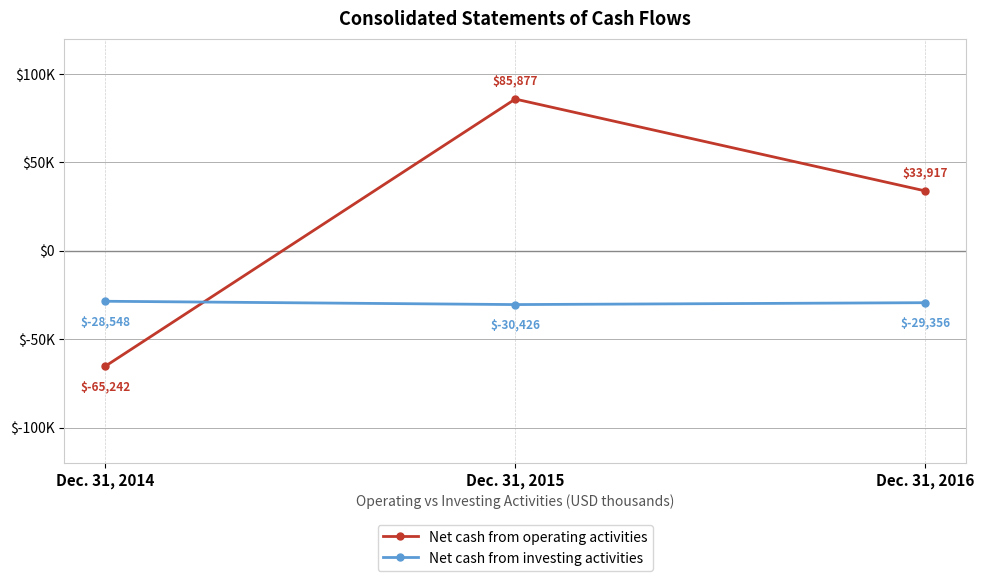

Is this an area chart (filled region under the line)?

No